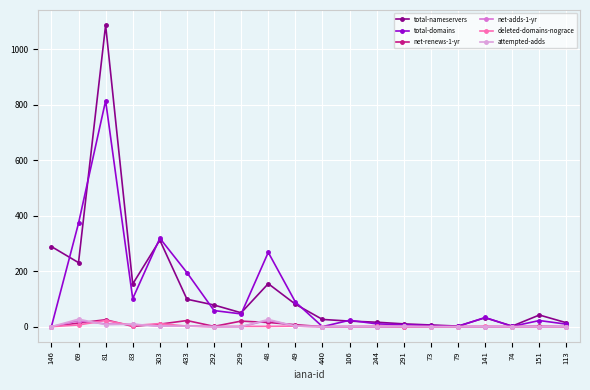

Count the number of data series in this chart.

6